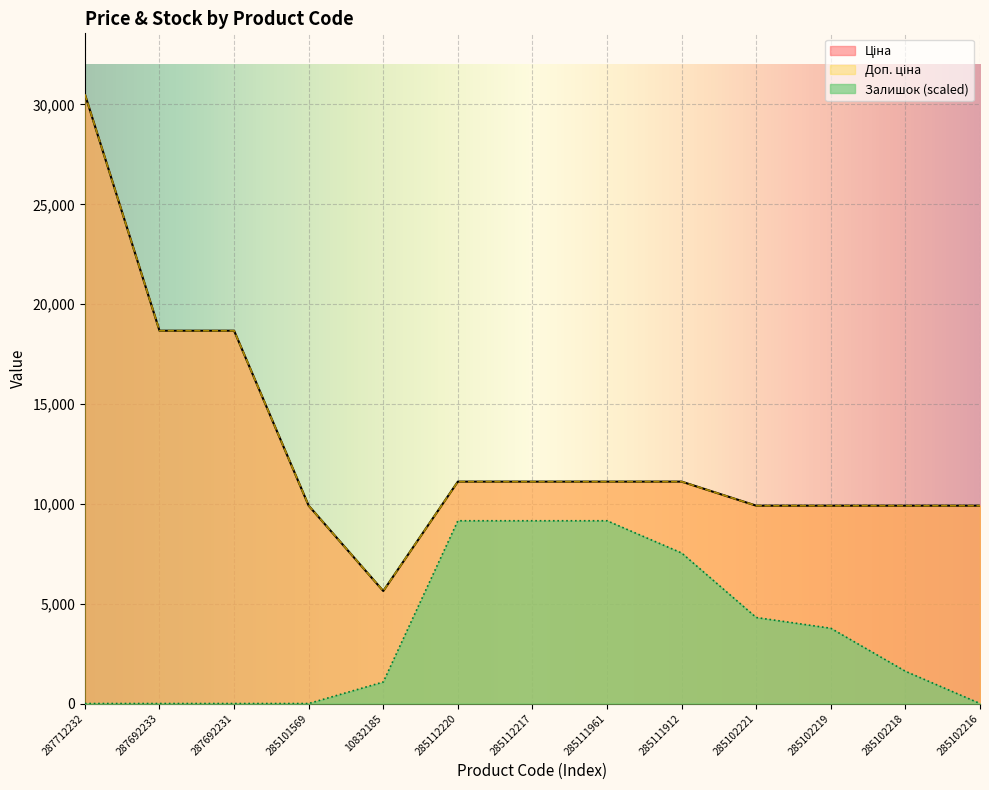

What is the difference between the highest and lowest values at 285111961?

1959.9